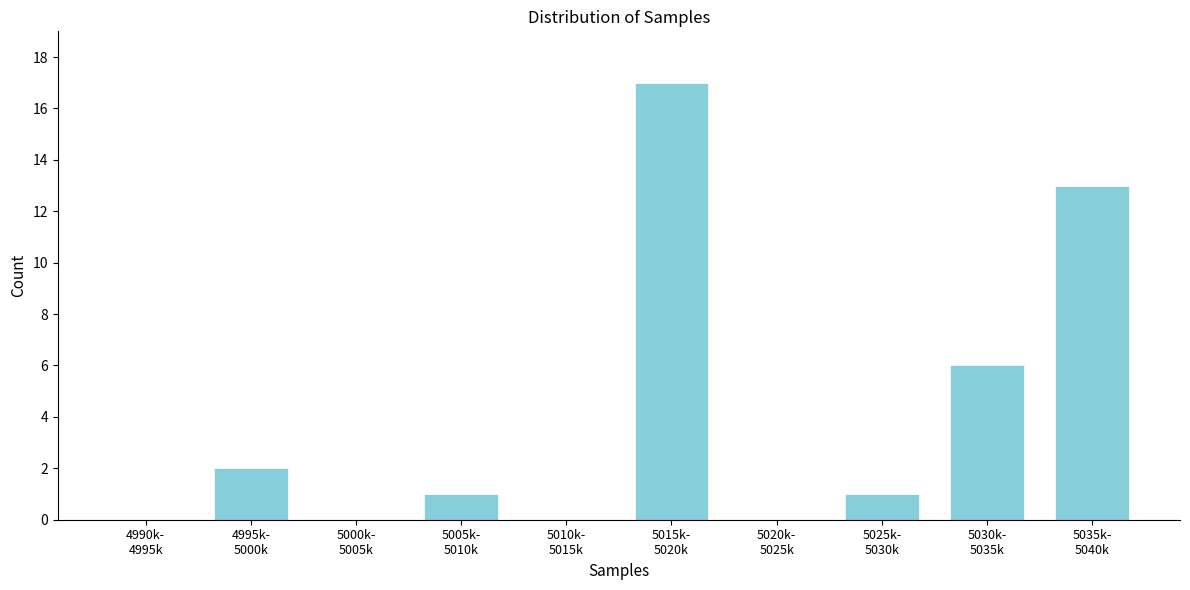

What is the maximum value shown in the chart?

17